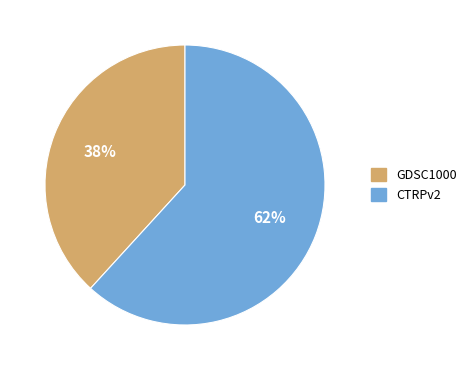

What is the ratio of the value at CTRPv2 to the value at GDSC1000?

1.6